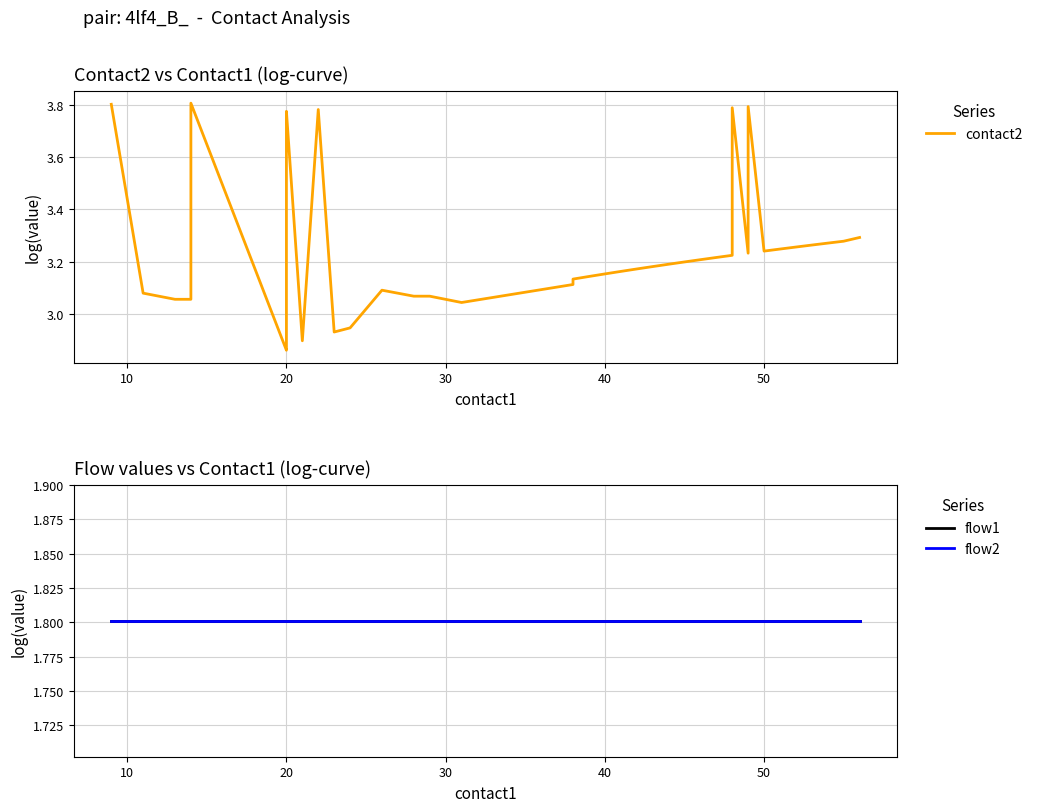

The flow1 series shows 0.4 at 36. True or false?

False